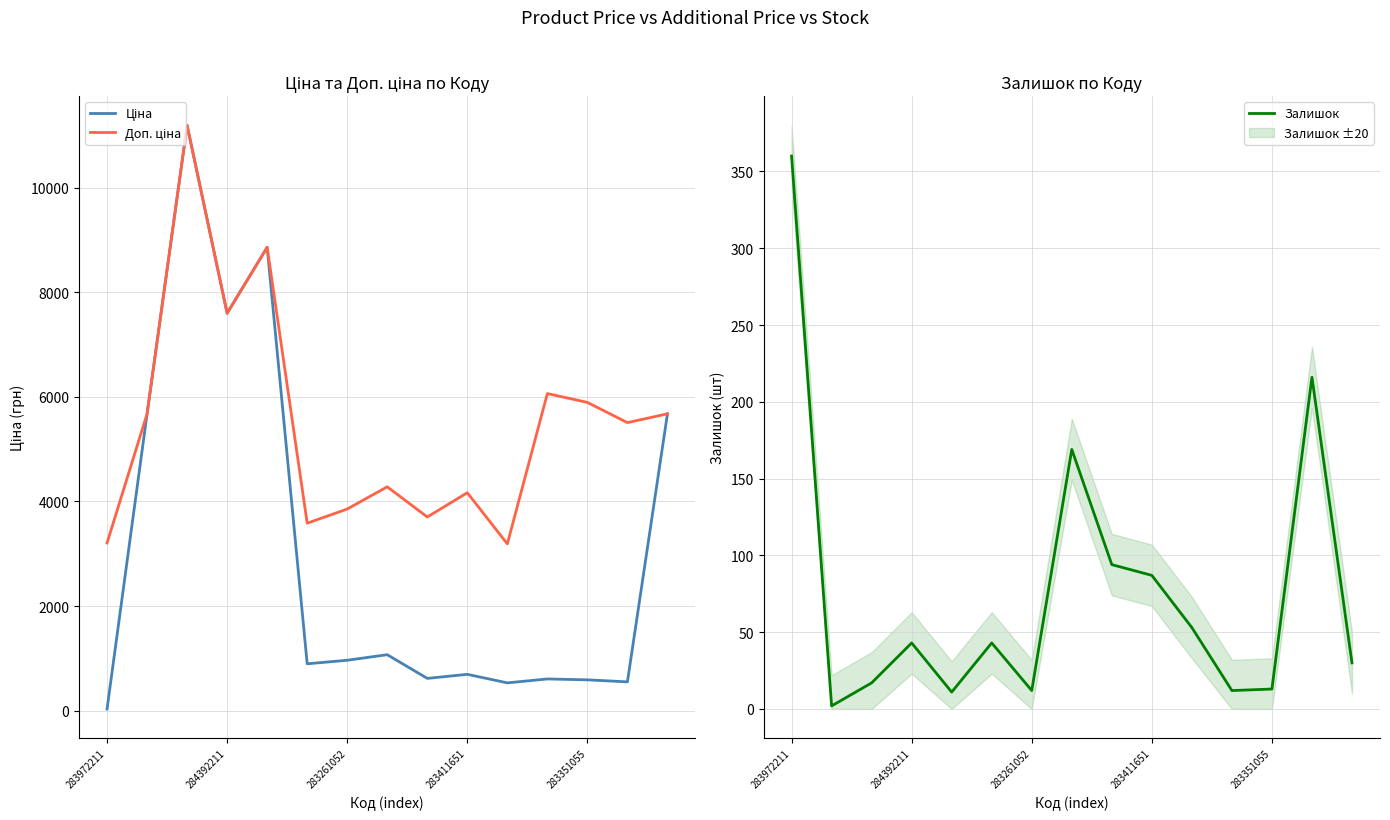

How many categories are shown in the chart?

15